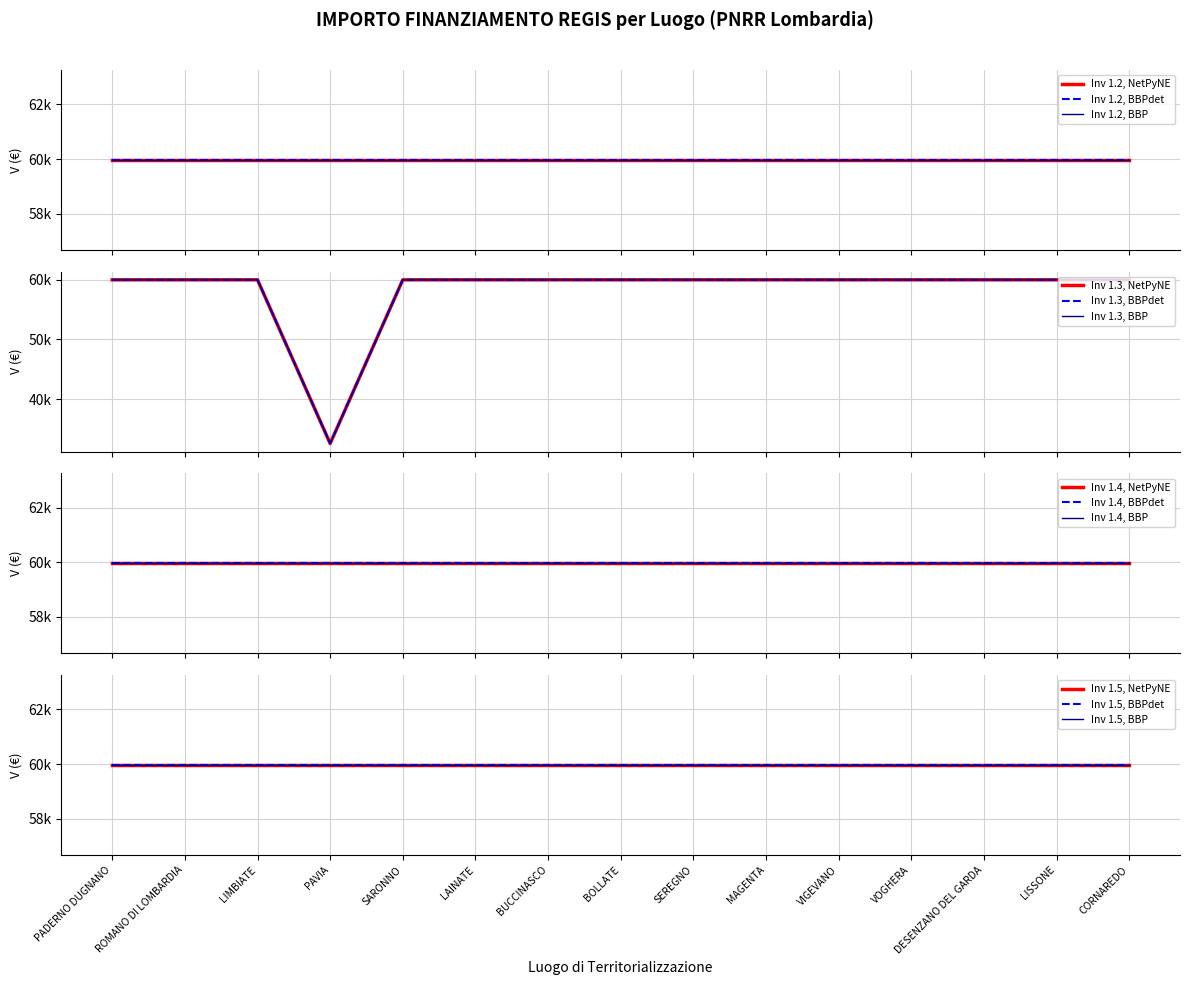

What is the value of the 1.3 point at the 12th from the left?

59966